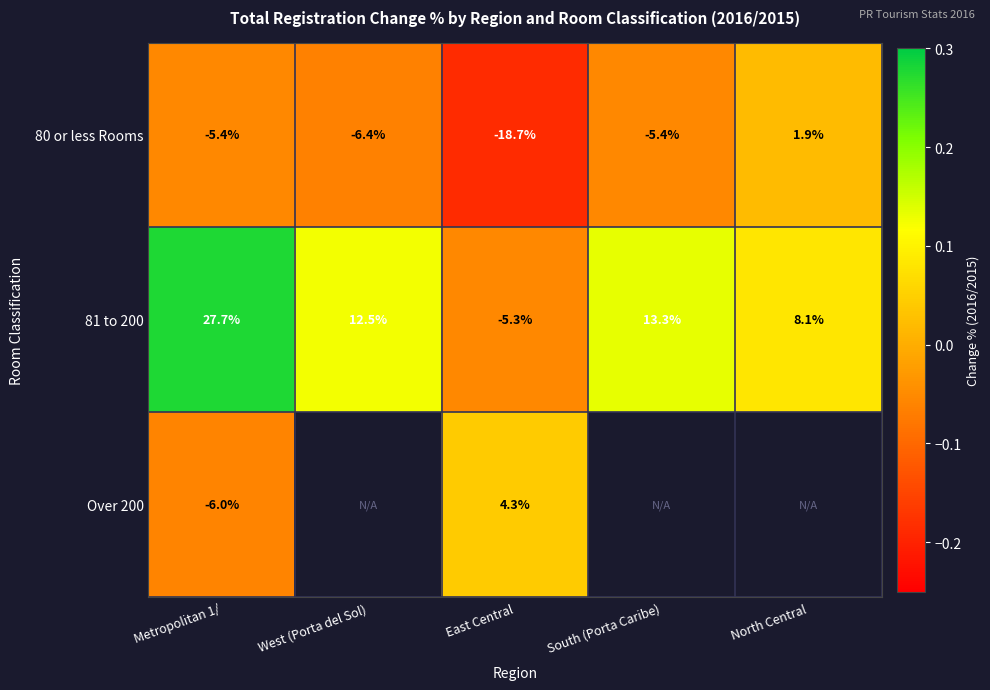

Between North Central and Metropolitan 1/, which is larger?

North Central